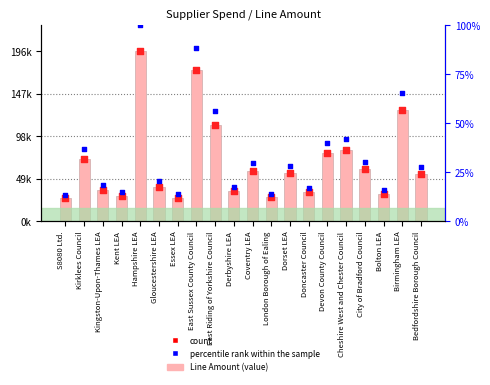

At how many categories does at least one series exceed 30398?

16